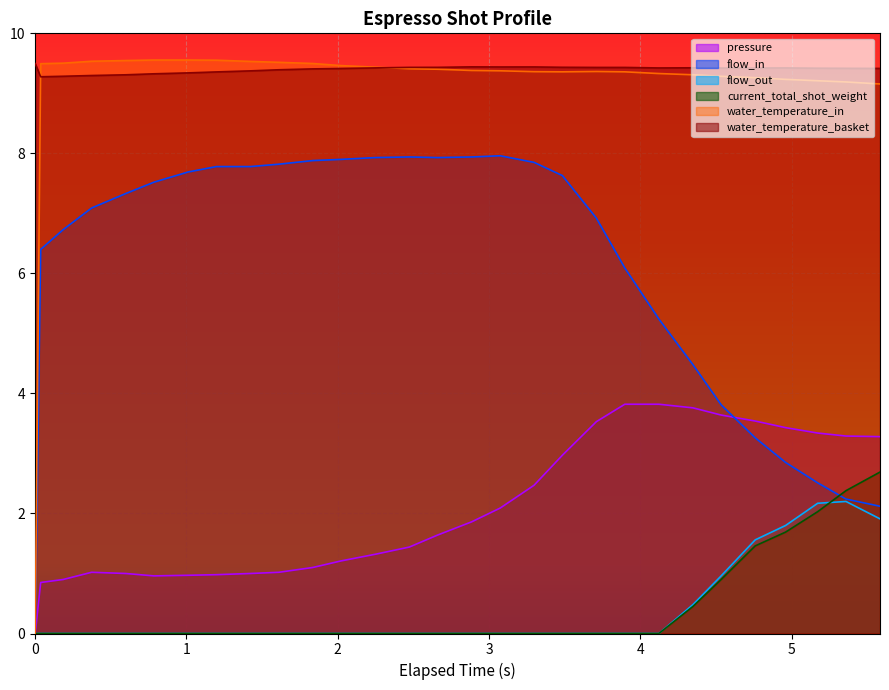

What is the greatest value displayed?

9.6